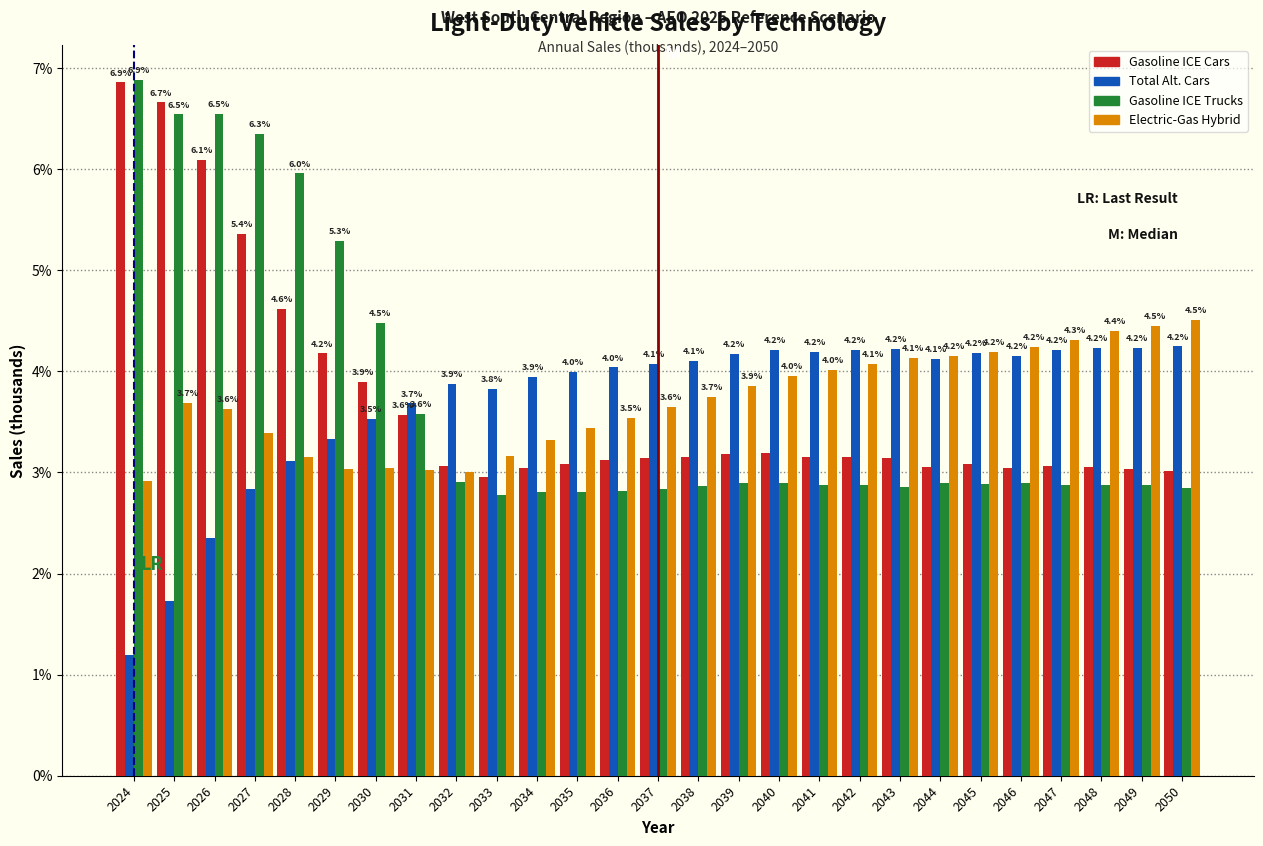

What is the difference between the highest and lowest values at 2027?

3.5